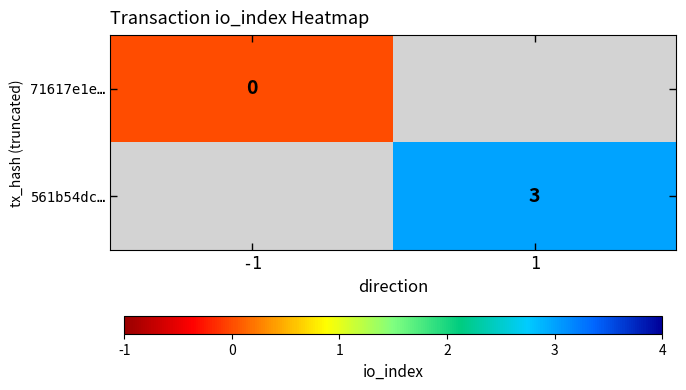

The value of 561b54dc… at 1 is 3. True or false?

True